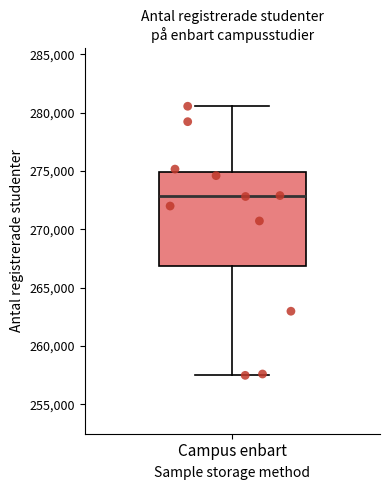

Transcribe this box plot: give where the median line is, the range the box spans, and where the two whiskers end, as read against the y-axis. The values are not printed on the chart, so give them approximately, as read against the axis.

median 273000, box 267000 to 275000, whiskers 257500 to 280500